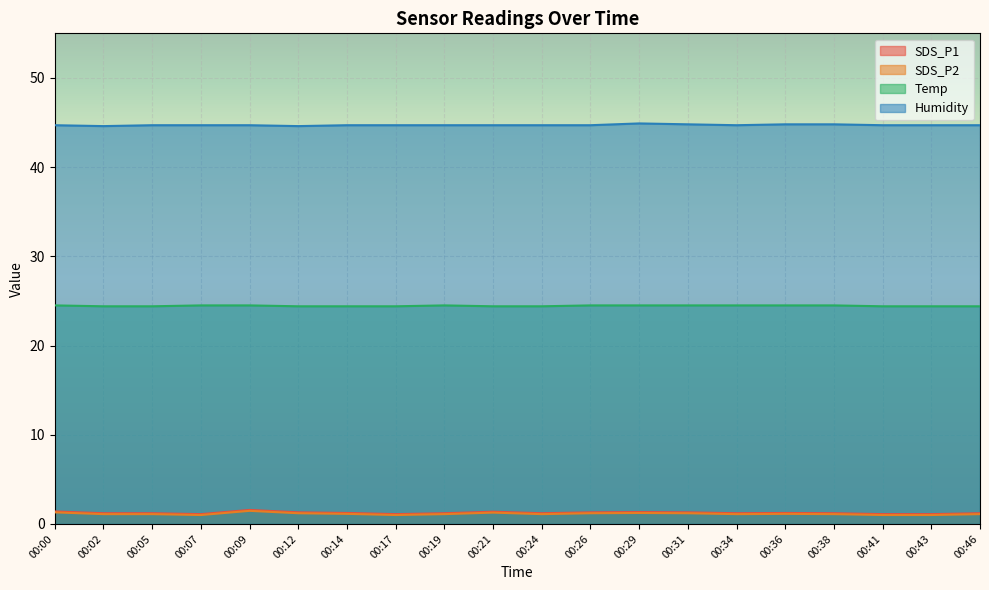

What is the value of the SDS_P1 point at the 13th from the left?

1.2